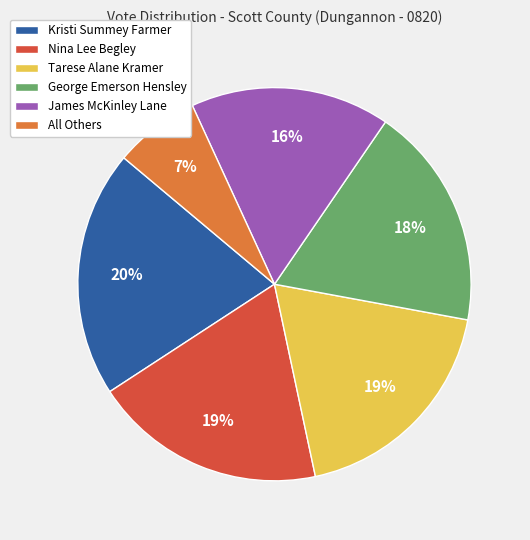

What percentage is the All Others slice, to the nearest percent?

7%